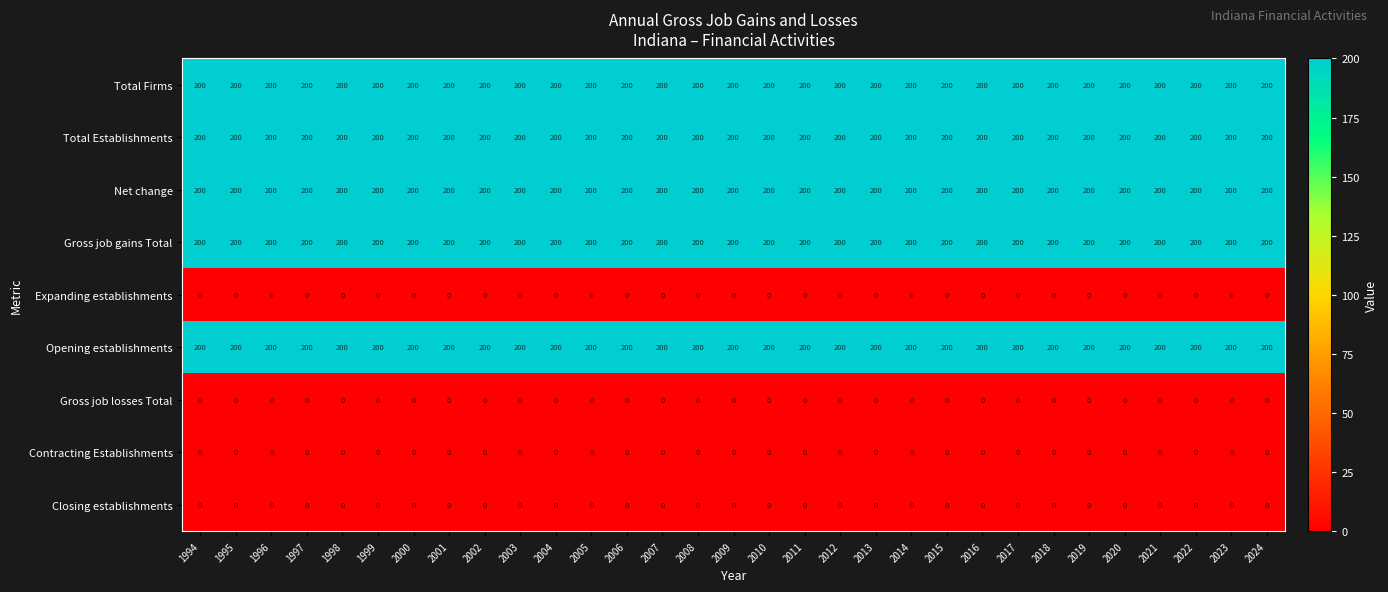

How many categories are shown in the chart?

31